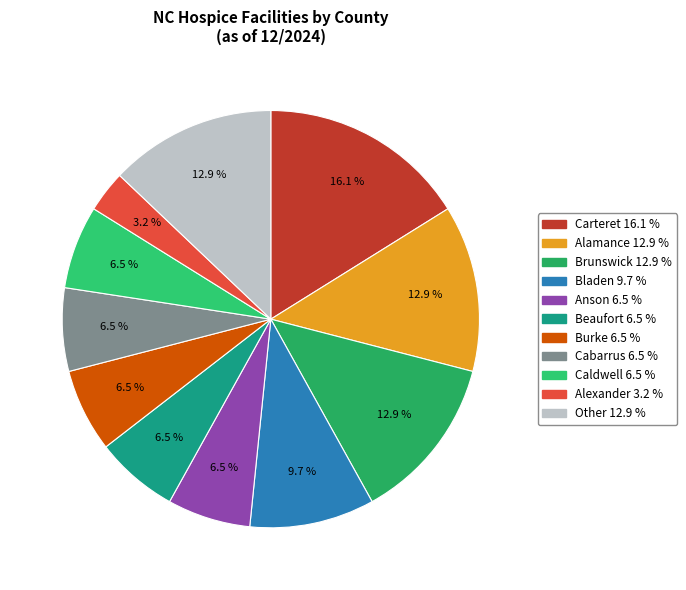

Count the number of slices in the pie.

11